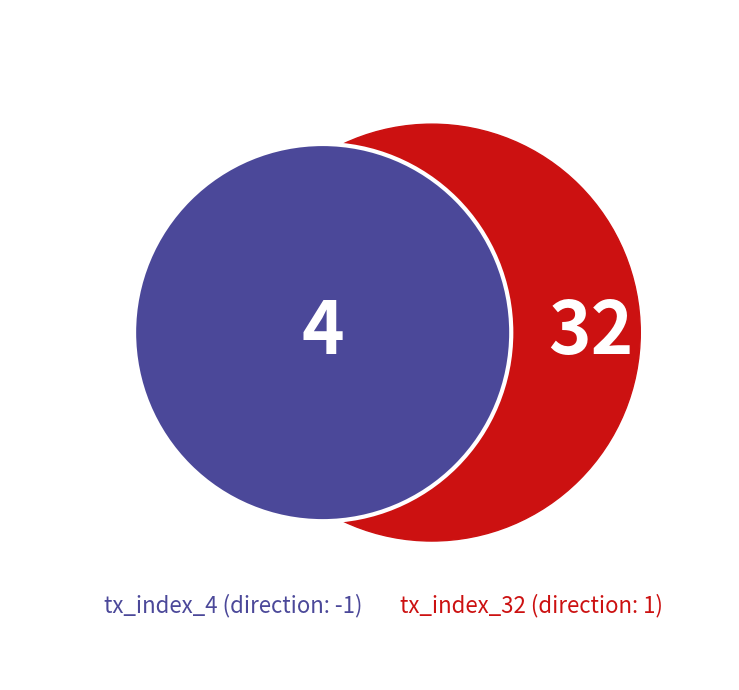

To the nearest percent, what portion does tx_index_4 represent?

11%